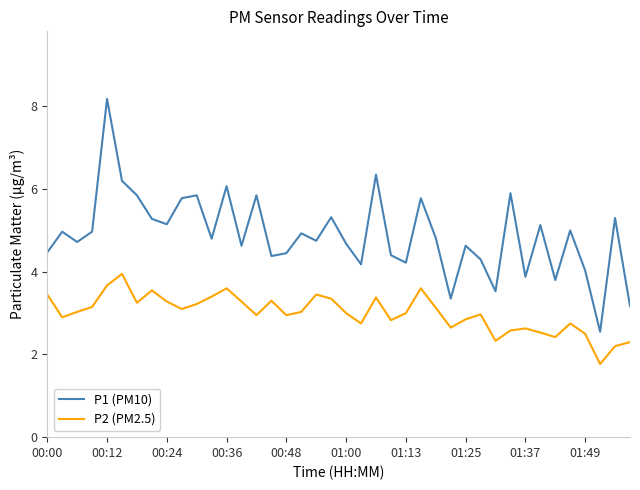

Which series has the largest range (max minus min)?

P1 (PM10)